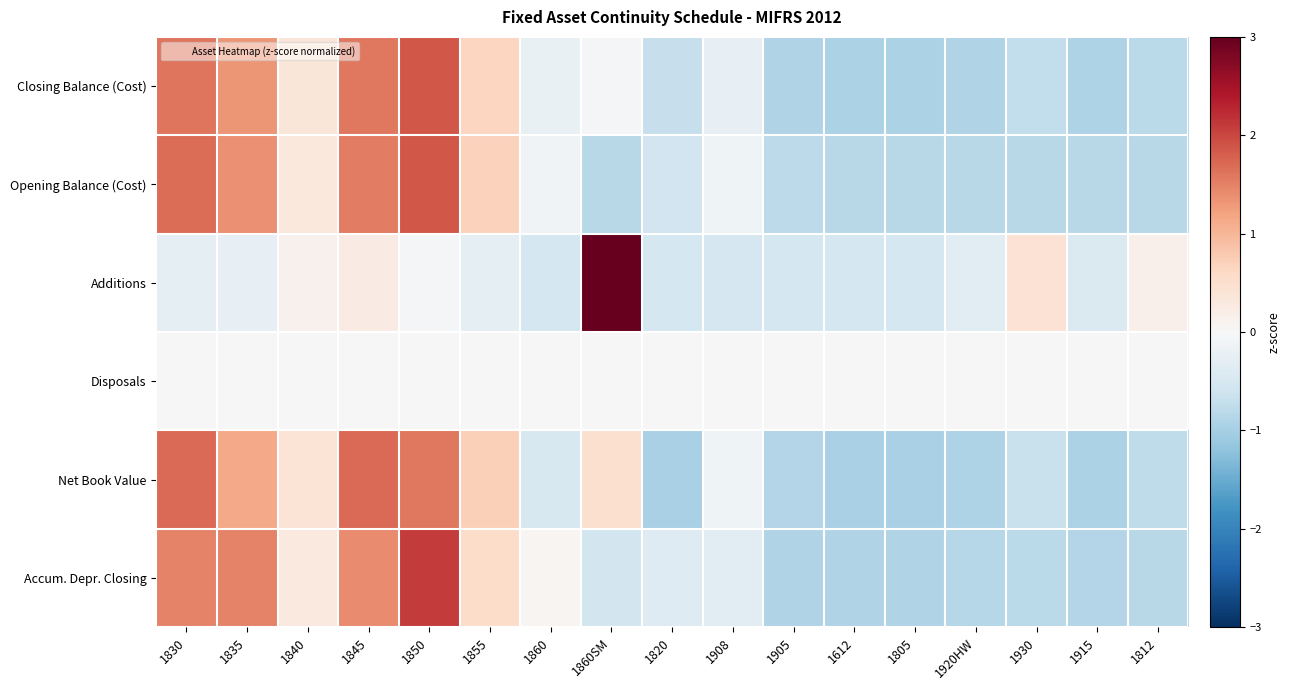

Count the number of categories in the chart.

17